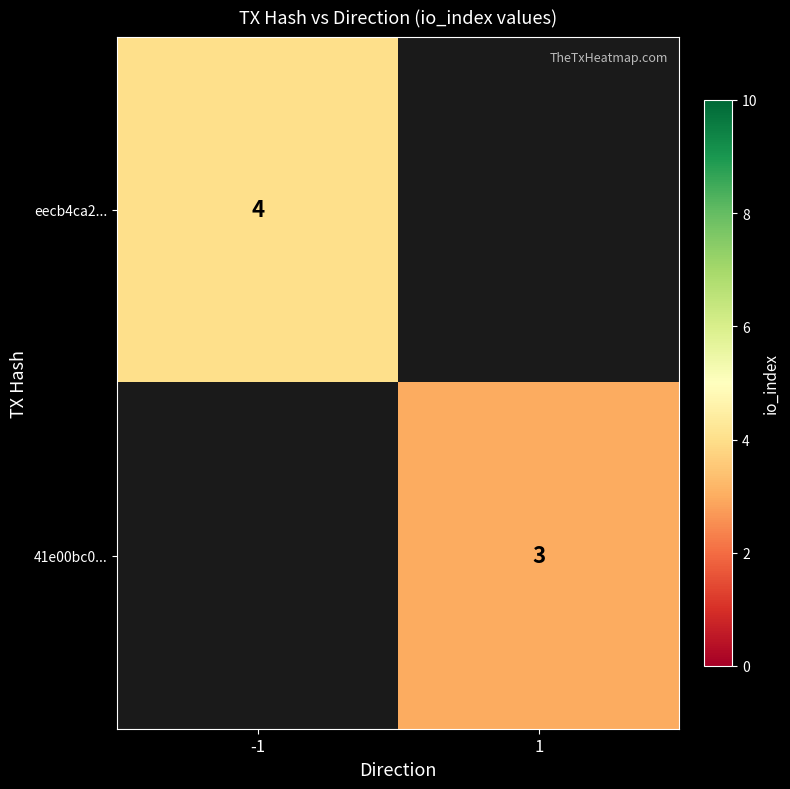

Count the number of data series in this chart.

2